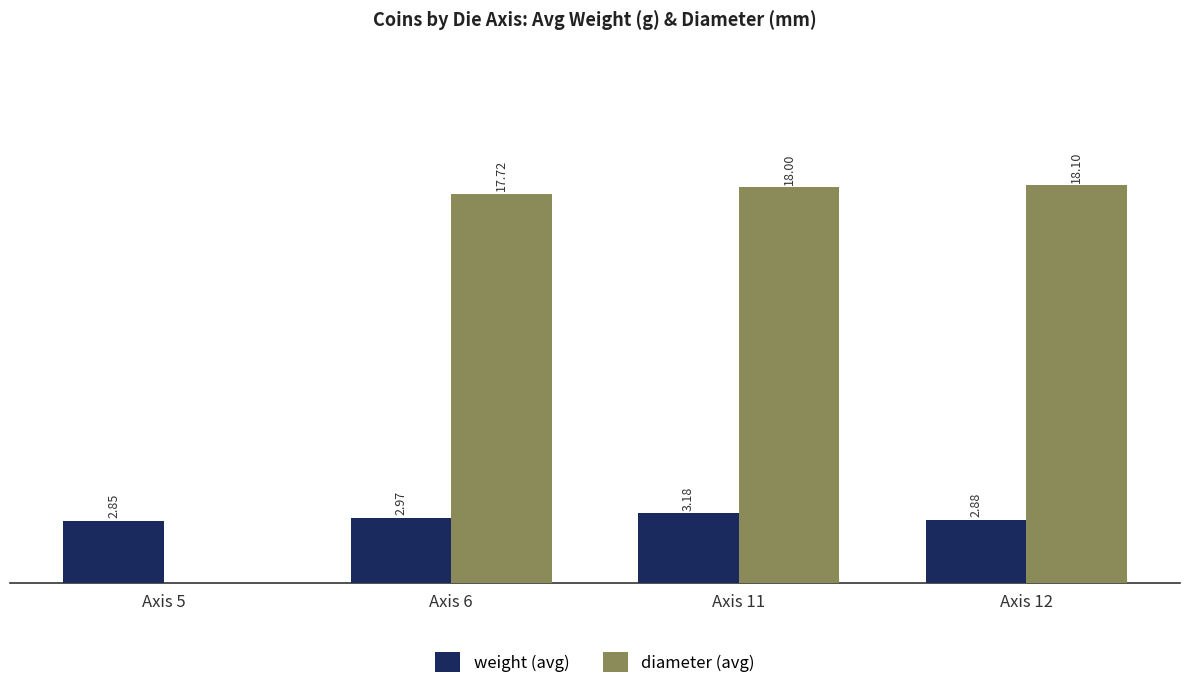

Which series has the largest total across all categories?

diameter (avg)